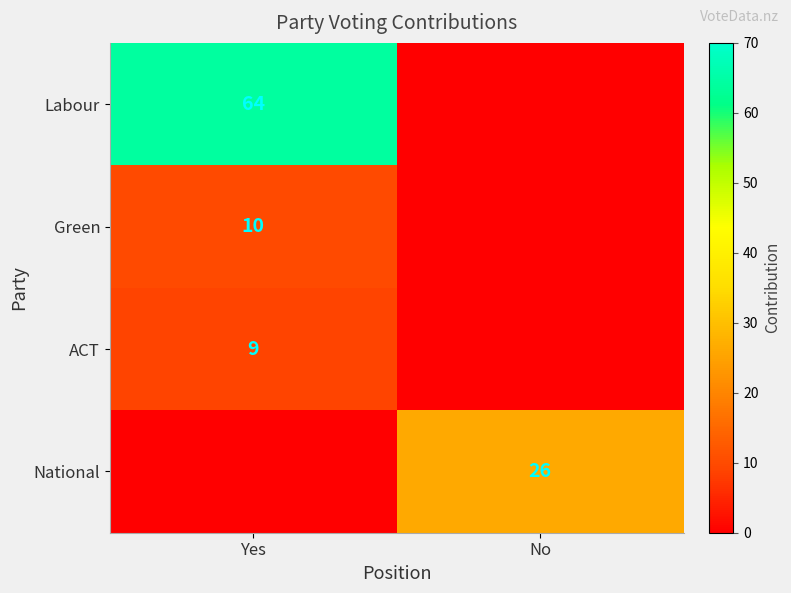

True or false: ACT has a value of 12 at Yes.

False